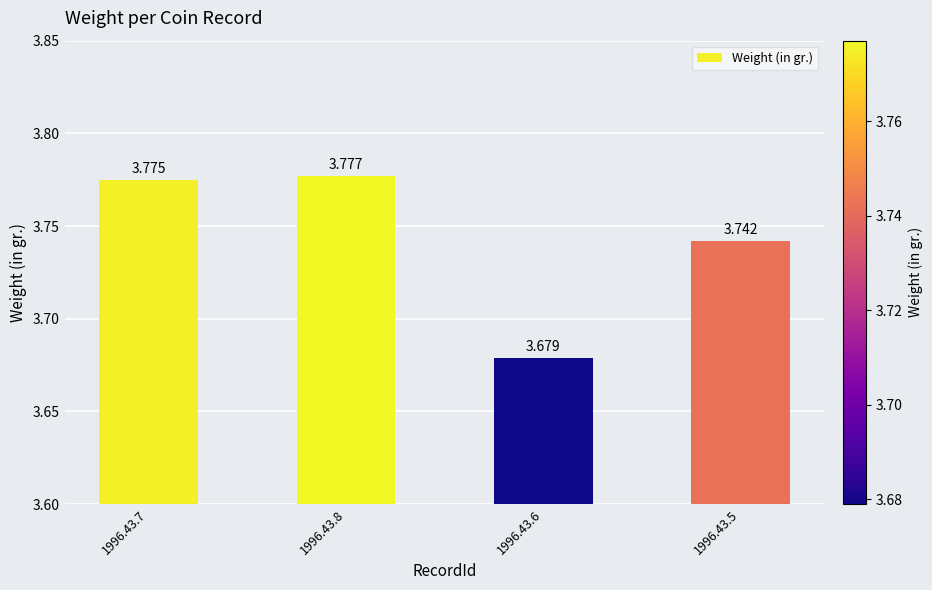

What is the smallest value displayed?

3.7